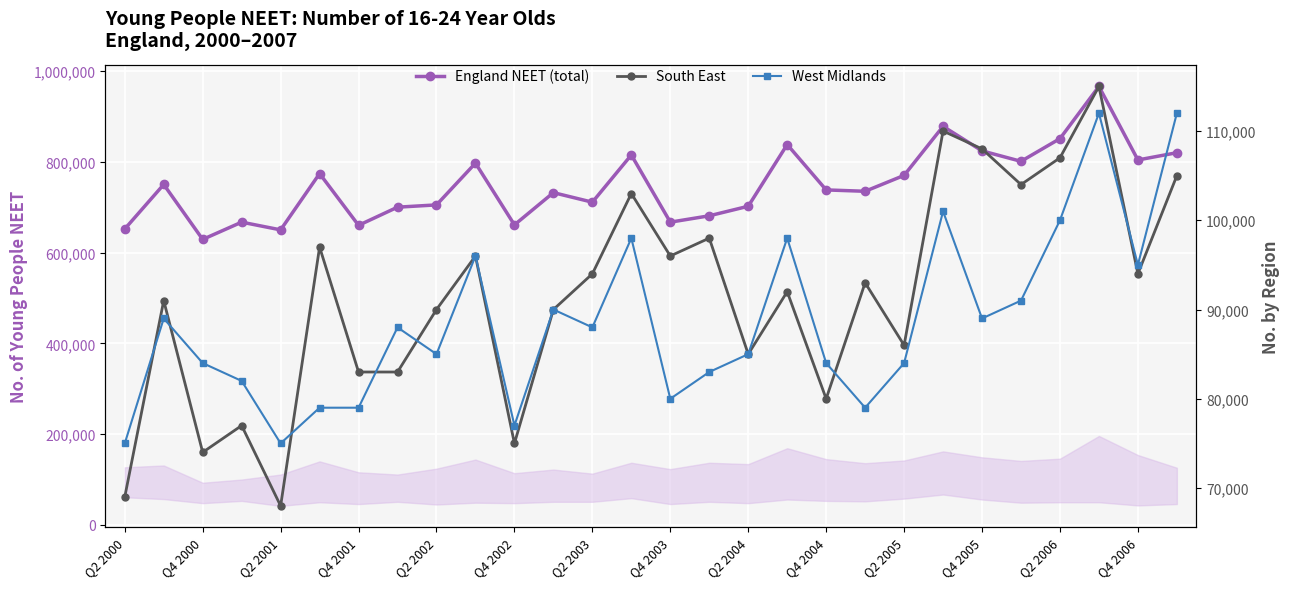

Which category has the highest value in the England NEET (total) series?

25